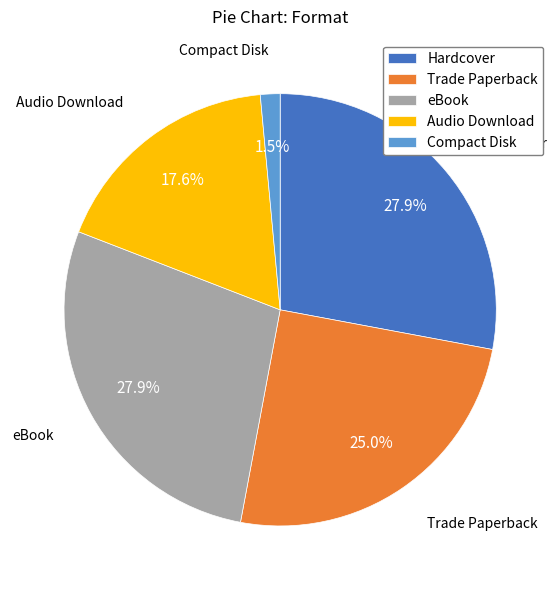

What percentage is NOT represented by Hardcover?

72.1%